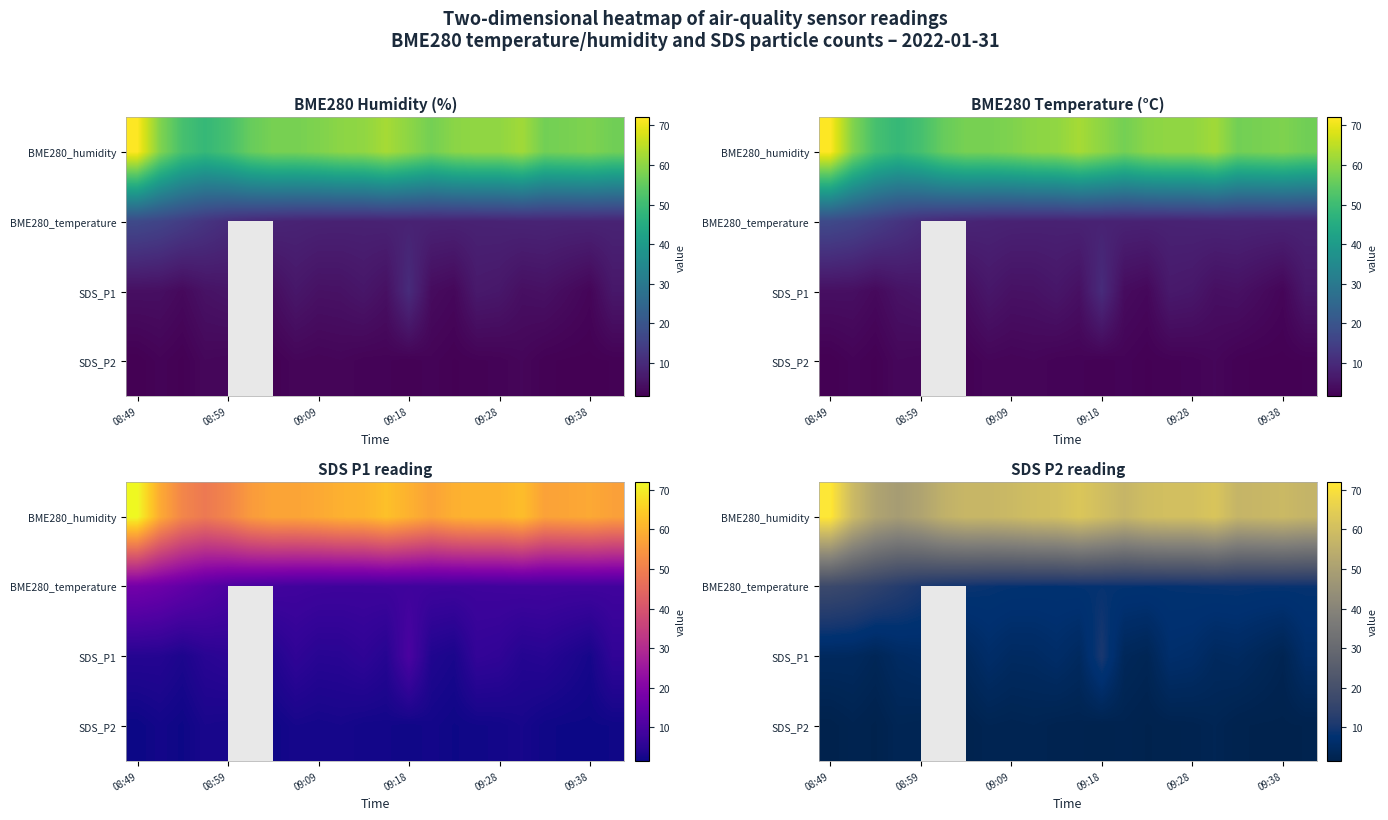

What is the maximum value for SDS_P1?

10.2